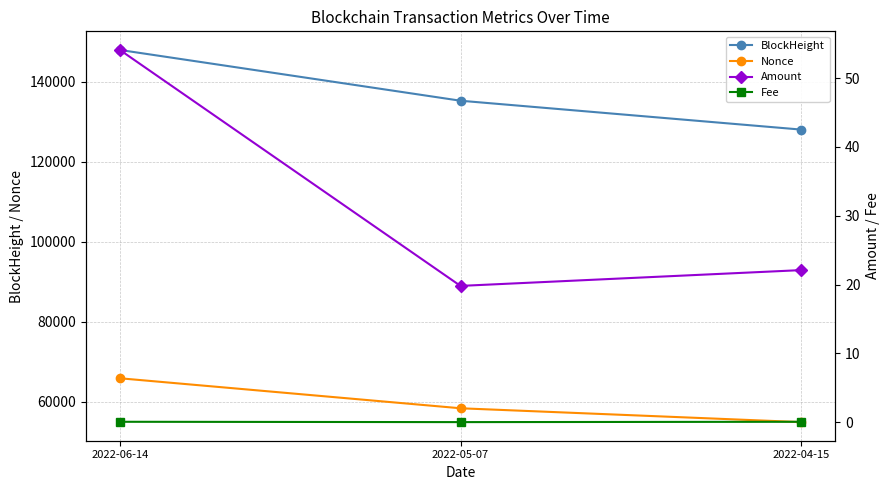

What position from the left is 2022-04-15?

3